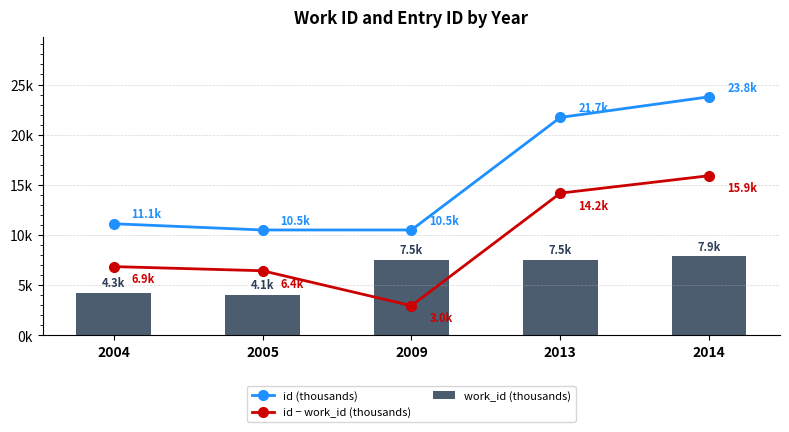

What is the value of the work_id (thousands) bar at the 1st from the left?

4.3